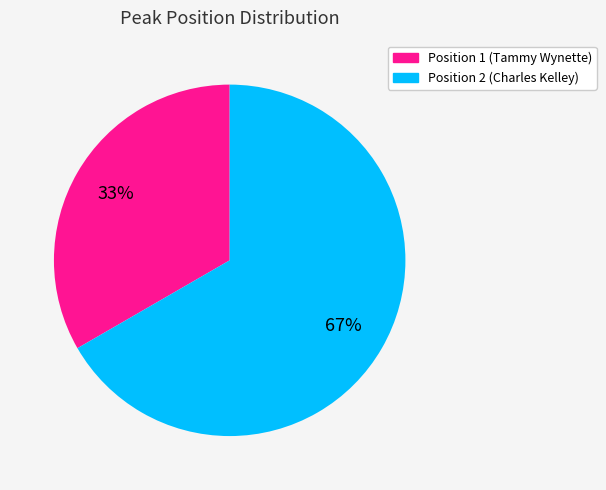

How many slices are in this pie chart?

2